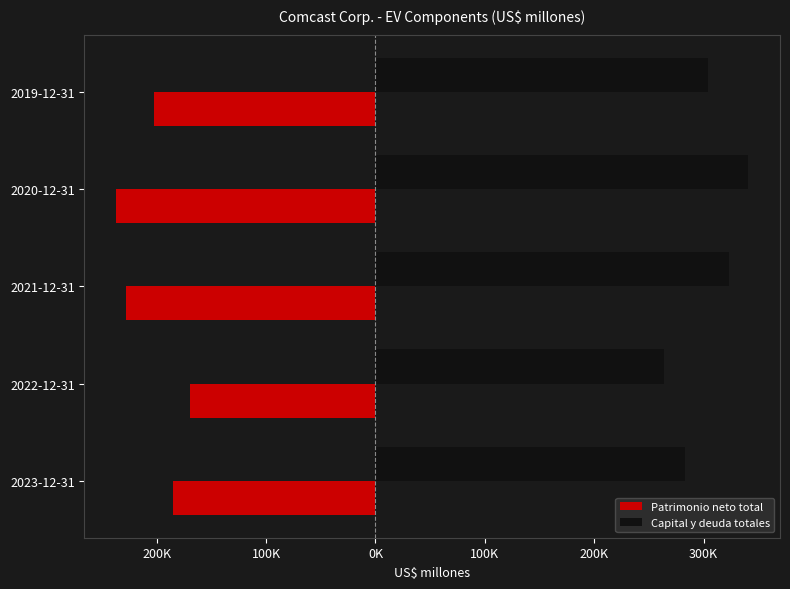

What are all the series names shown in the legend?

Patrimonio neto total, Capital y deuda totales